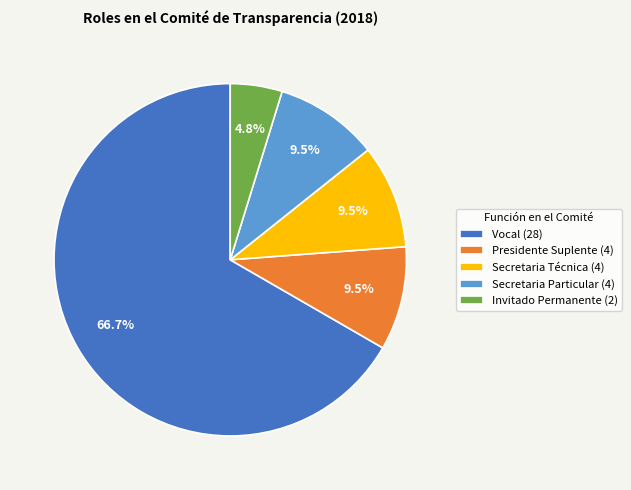

How many segments does this pie chart have?

5